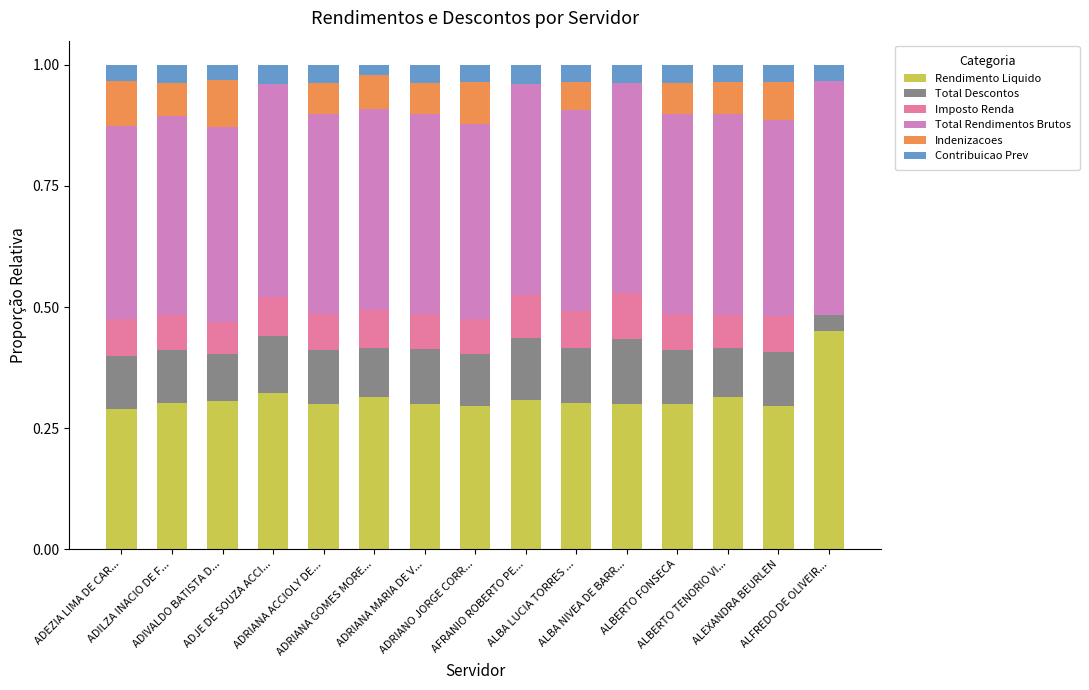

Rank the categories by Total Descontos value from lowest to highest.

ALFREDO DE OLIVEIR..., ADIVALDO BATISTA D..., ADRIANA GOMES MORE..., ALBERTO TENORIO VI..., ADRIANO JORGE CORR..., ADILZA INACIO DE F..., ADEZIA LIMA DE CAR..., ALEXANDRA BEURLEN, ADRIANA MARIA DE V..., ALBERTO FONSECA, ALBA LUCIA TORRES ..., ADRIANA ACCIOLY DE..., ADJE DE SOUZA ACCI..., AFRANIO ROBERTO PE..., ALBA NIVEA DE BARR...